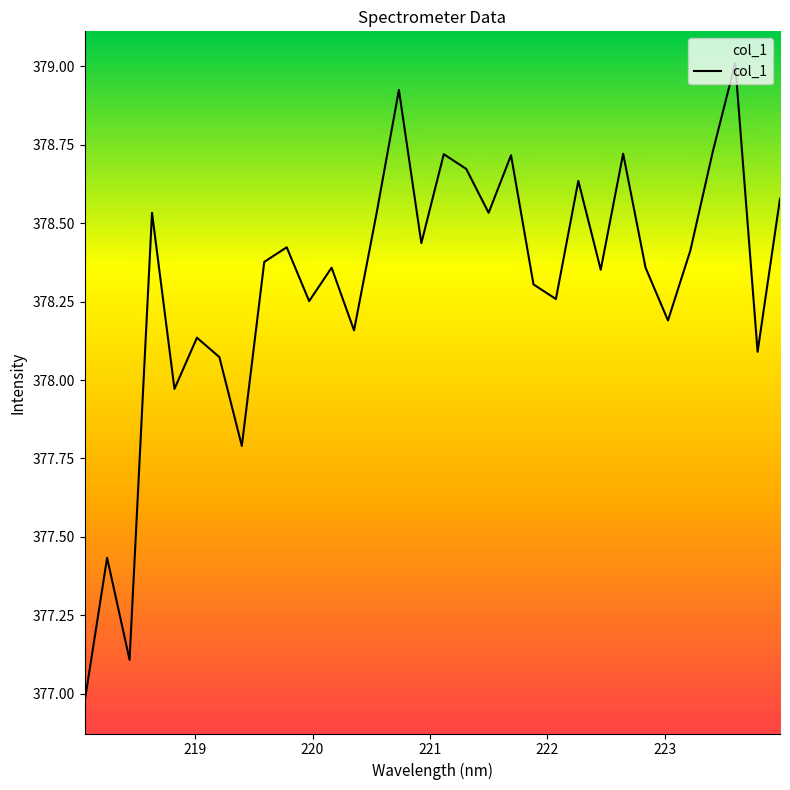

Is this an area chart (filled region under the line)?

No